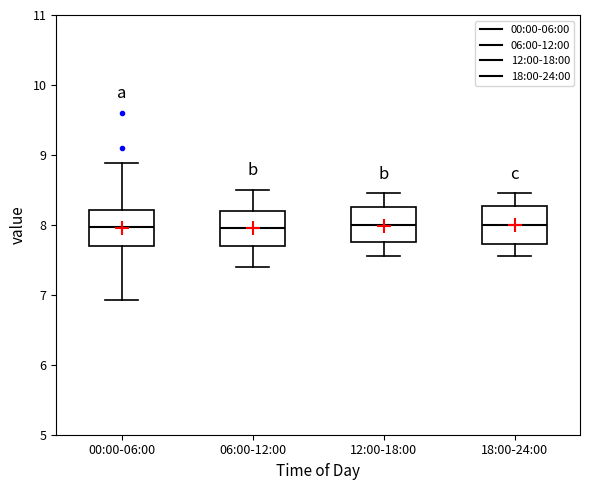

Where does the upper whisker of the box for 00:00-06:00 end on the y-axis? The values are not printed on the chart, so give them approximately, as read against the axis.

8.9